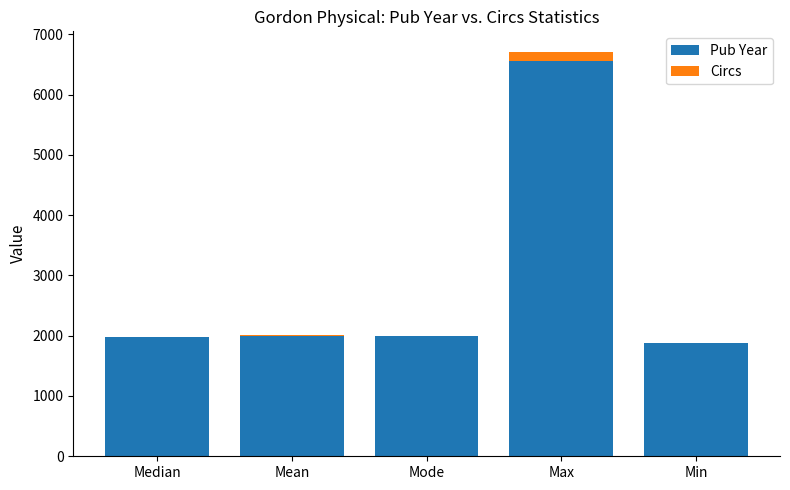

How many distinct data groups are displayed?

2